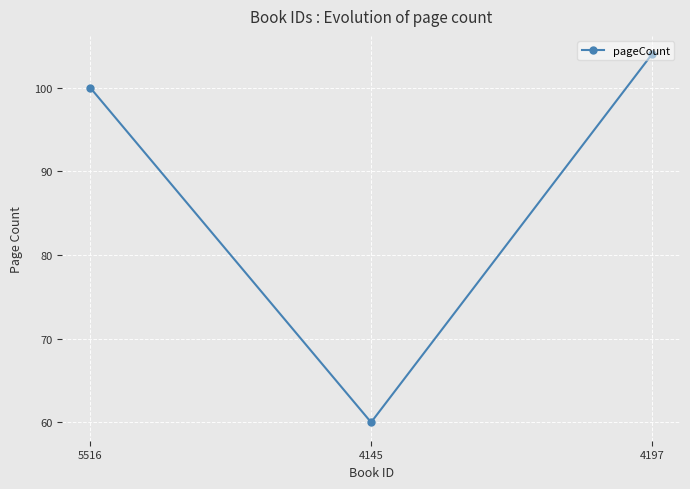

How many lines are shown in the chart?

1